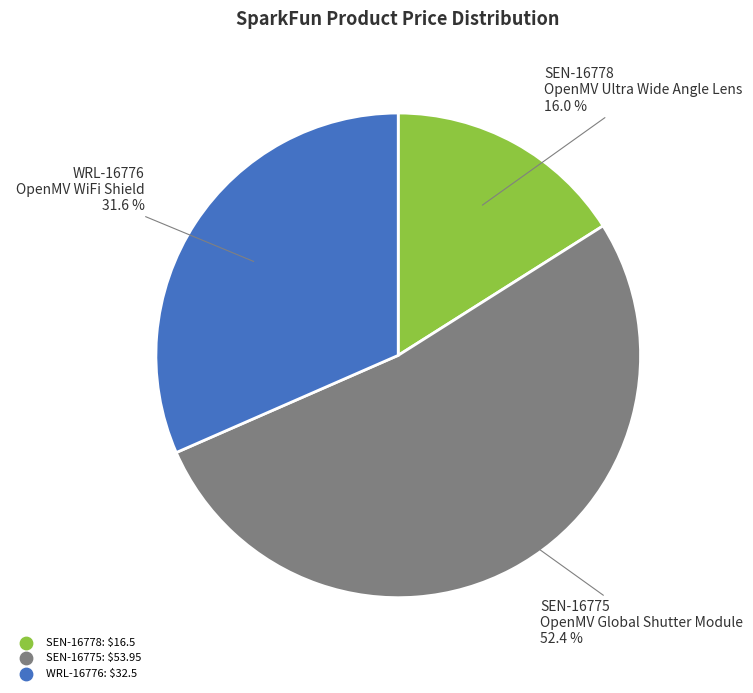

Rank the categories by value from highest to lowest.

SEN-16775, WRL-16776, SEN-16778